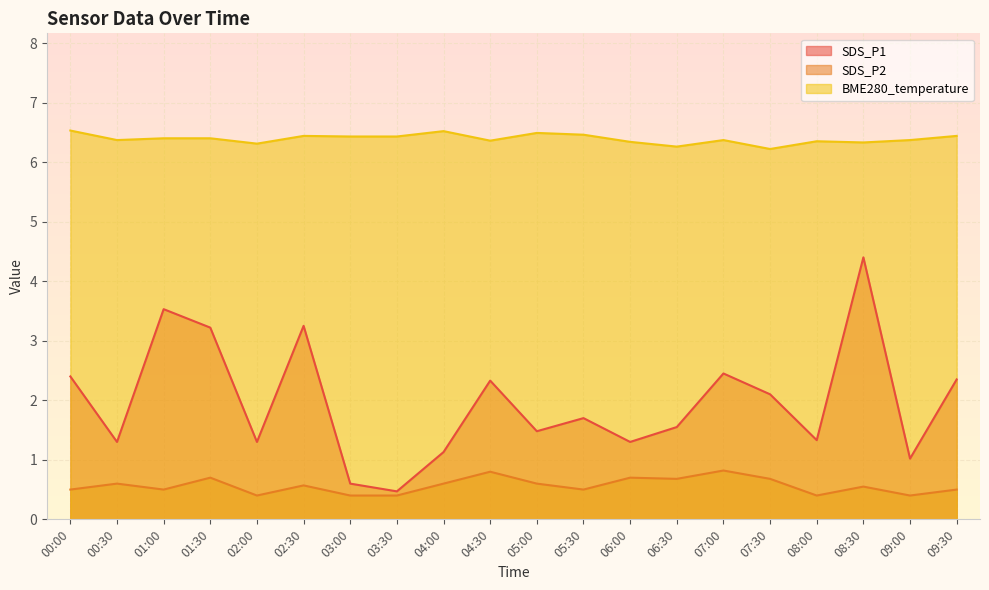

In SDS_P1, how many points are lower than both neighbors (excluding endpoints)?

7